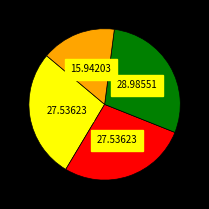

Does any single category account for the majority?

No